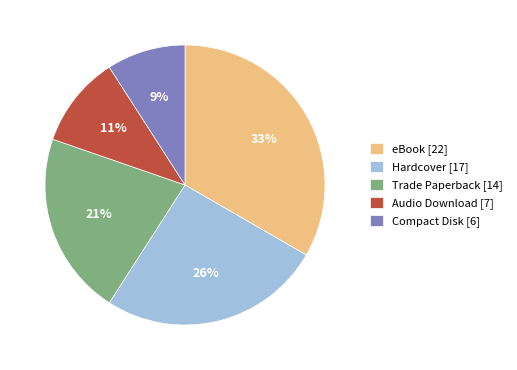

Which category has the smallest portion of the pie?

Compact Disk